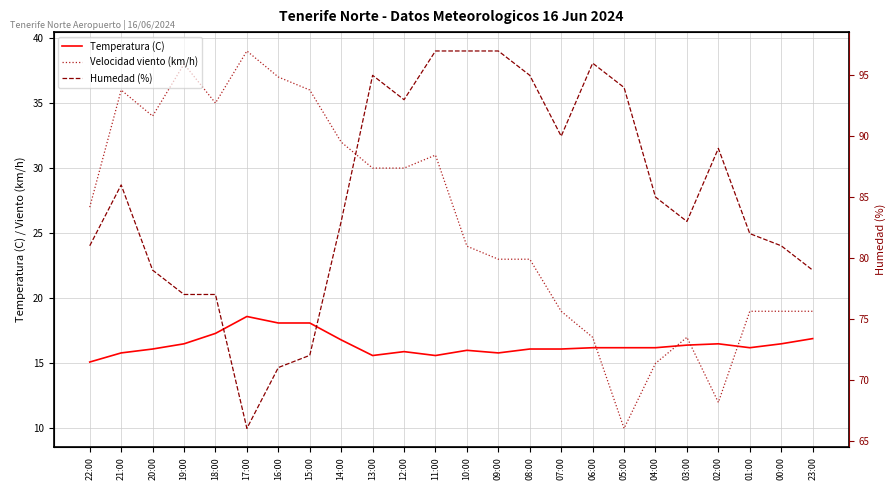

What is the greatest value displayed?

97.0